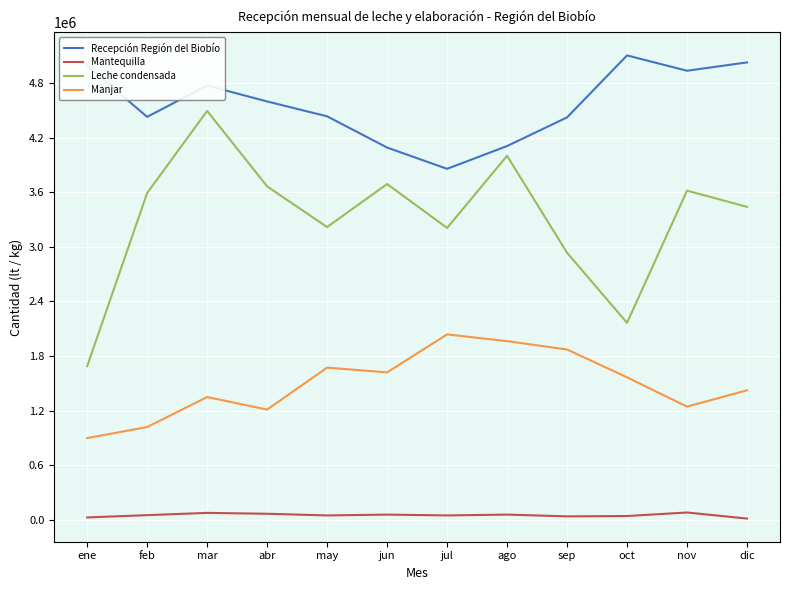

How many interior local peaks does the Manjar series have?

3